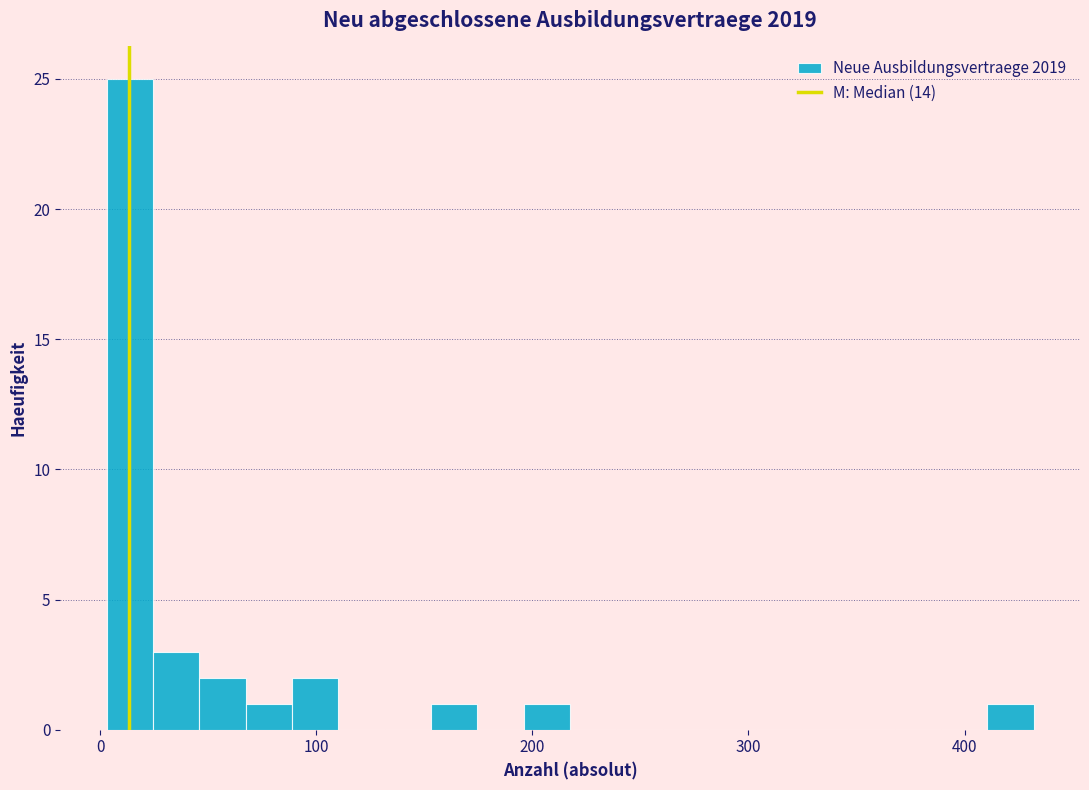

Read against the x-axis, roughly where is the centre of the tallest bar?

10